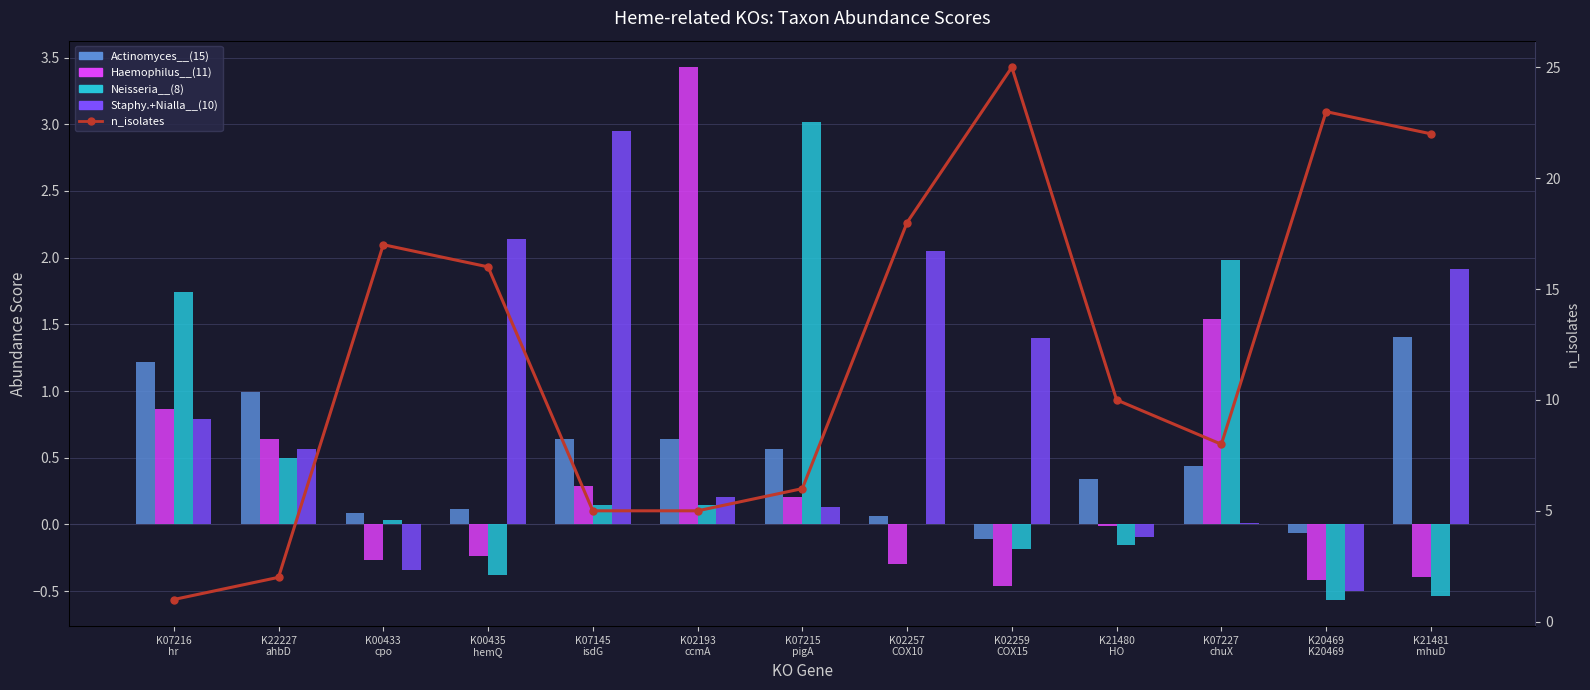

What is the label of the 2nd bar from the left?

K22227
ahbD